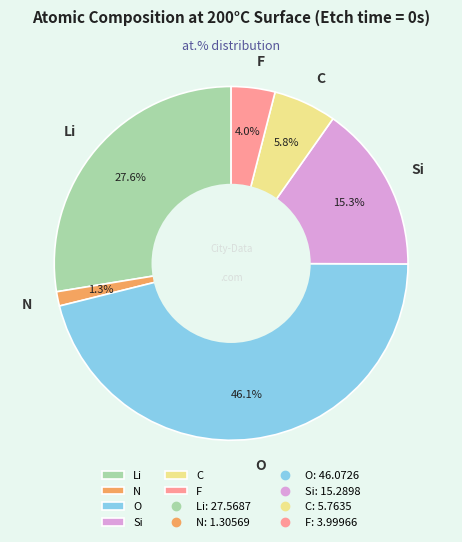

What is the ratio of the value at F to the value at Si?

0.3